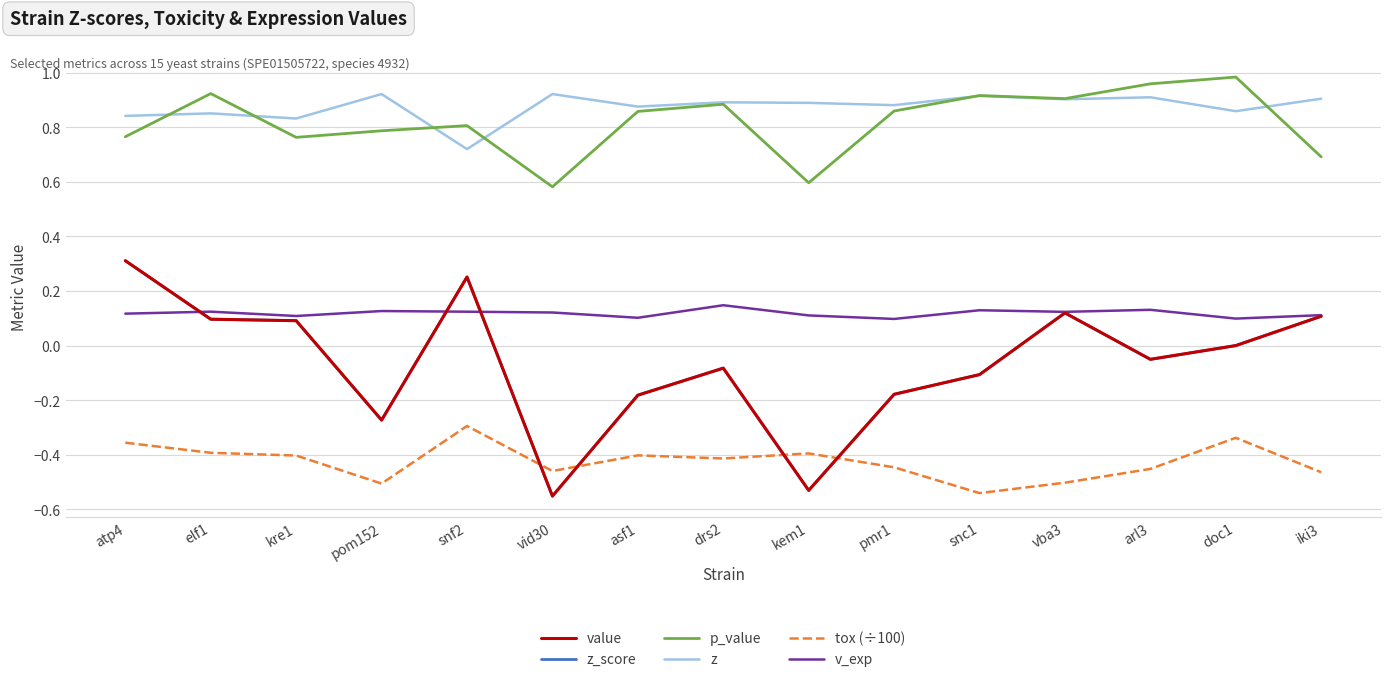

How many distinct data groups are displayed?

6